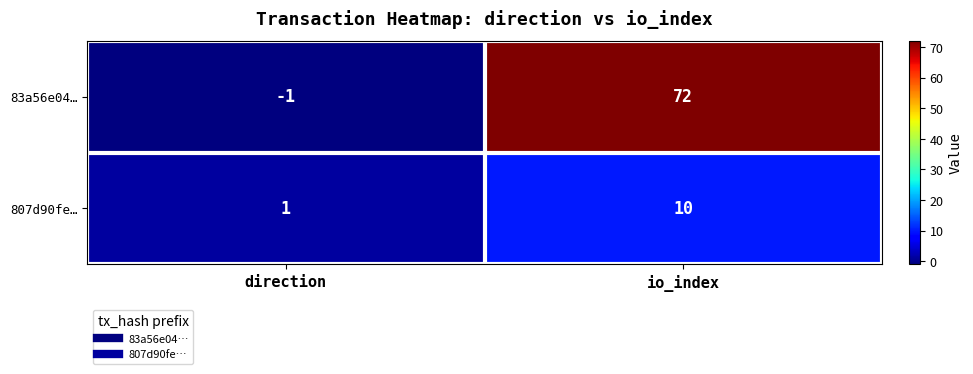

At io_index, list the series in order from smallest to largest.

807d90fe…, 83a56e04…